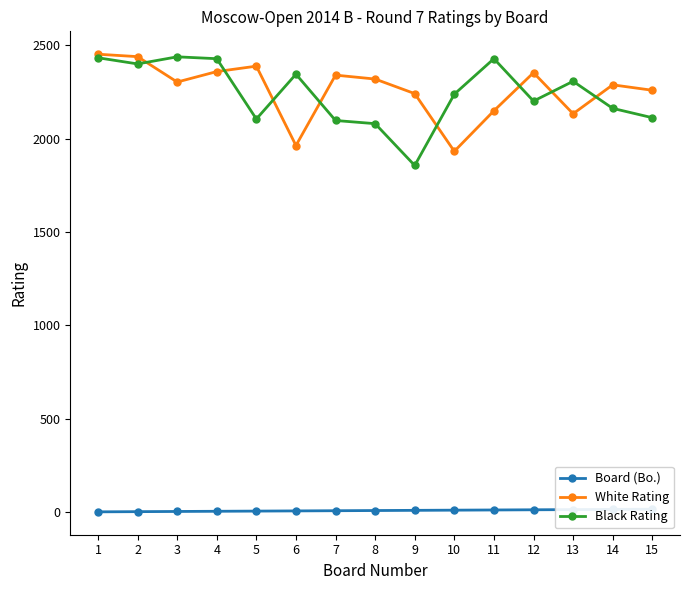

How many lines are shown in the chart?

3